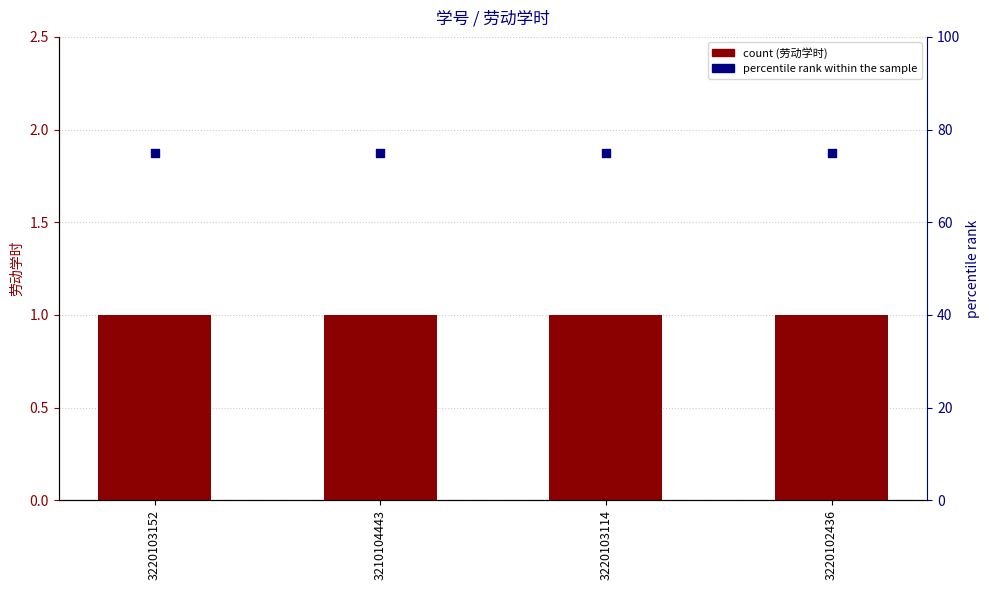

What are all the series names shown in the legend?

劳动学时, percentile rank within the sample